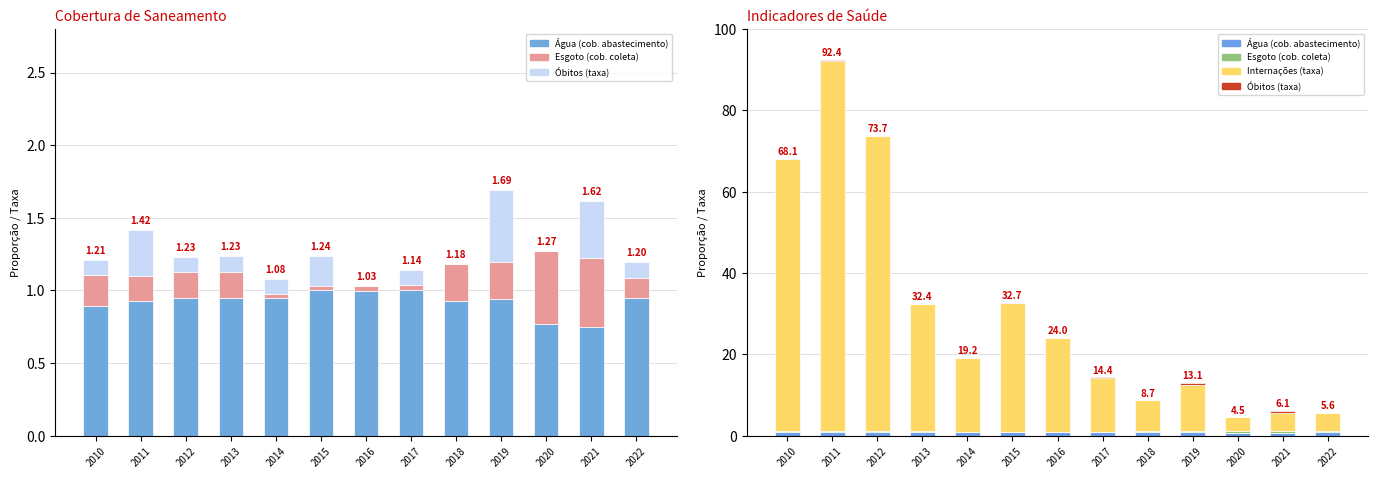

What is the difference between the Água (cob. abastecimento) values at 2020 and 2022?

0.2